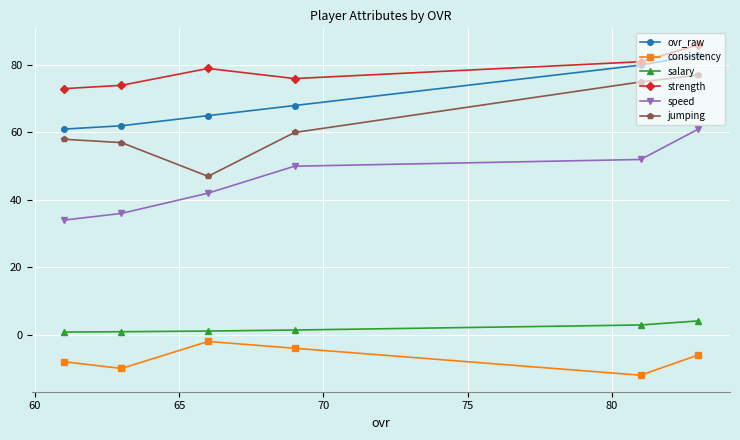

Which series has the largest total across all categories?

strength